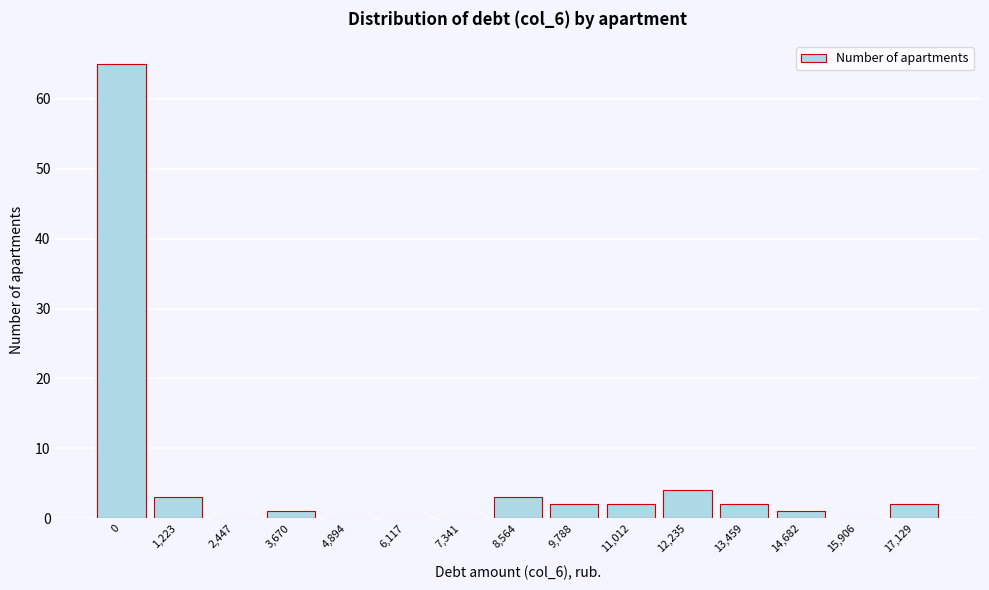

Reading right to left, transcribe all the data shown in this chart.

17,129=2	15,906=0	14,682=1	13,459=2	12,235=4	11,012=2	9,788=2	8,564=3	7,341=0	6,117=0	4,894=0	3,670=1	2,447=0	1,223=3	0=65